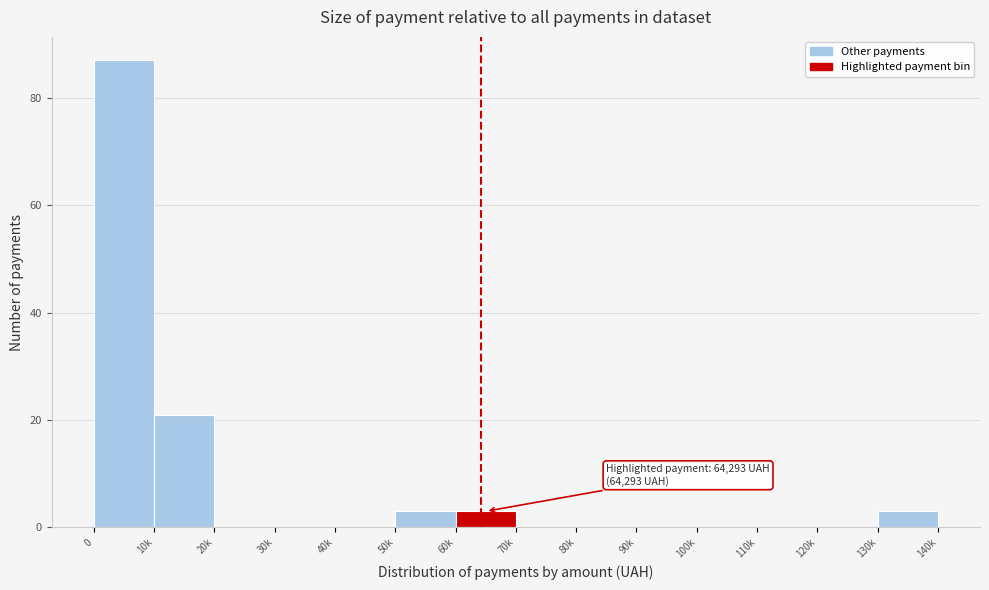

Reading left to right, transcribe all the data shown in this chart.

0=87	10k=21	20k=0	30k=0	40k=0	50k=3	60k=3	70k=0	80k=0	90k=0	100k=0	110k=0	120k=0	130k=3